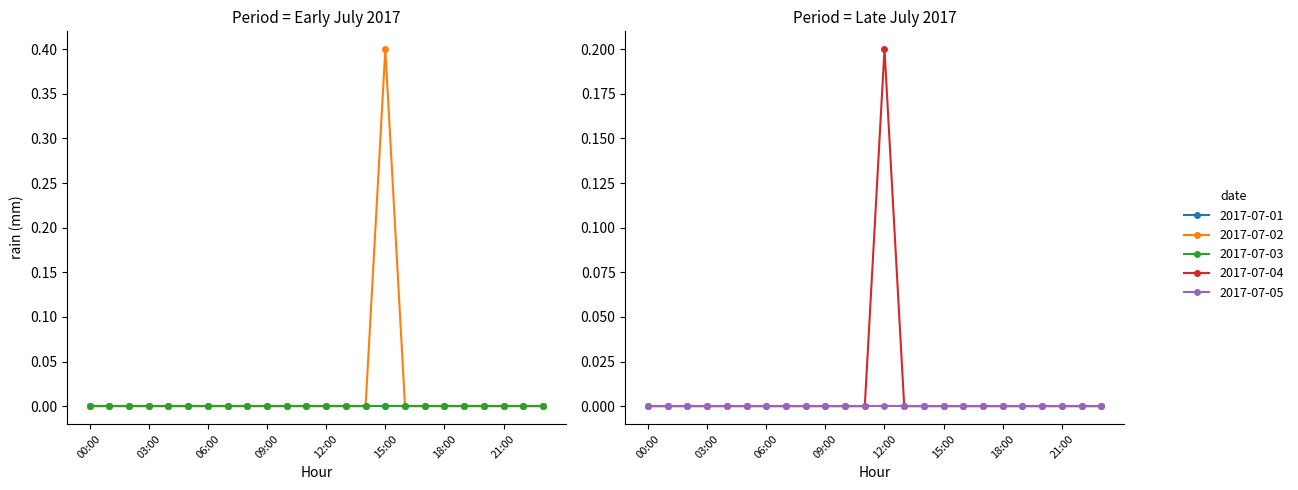

Is it true that 2017-07-01 equals 0.0 at 08:00?

True